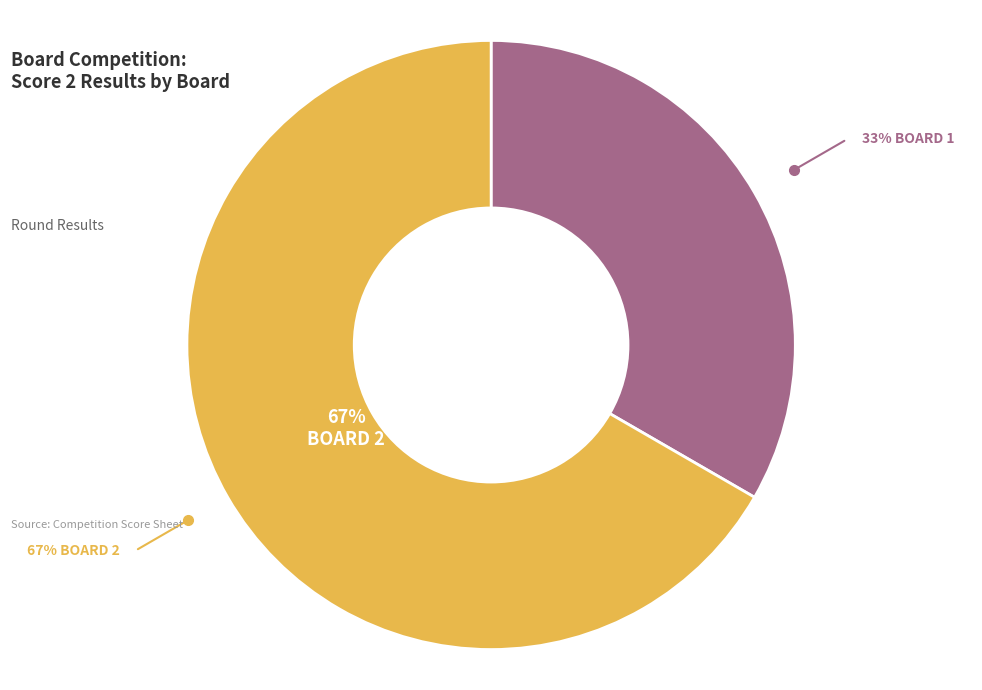

How many slices are in this pie chart?

2